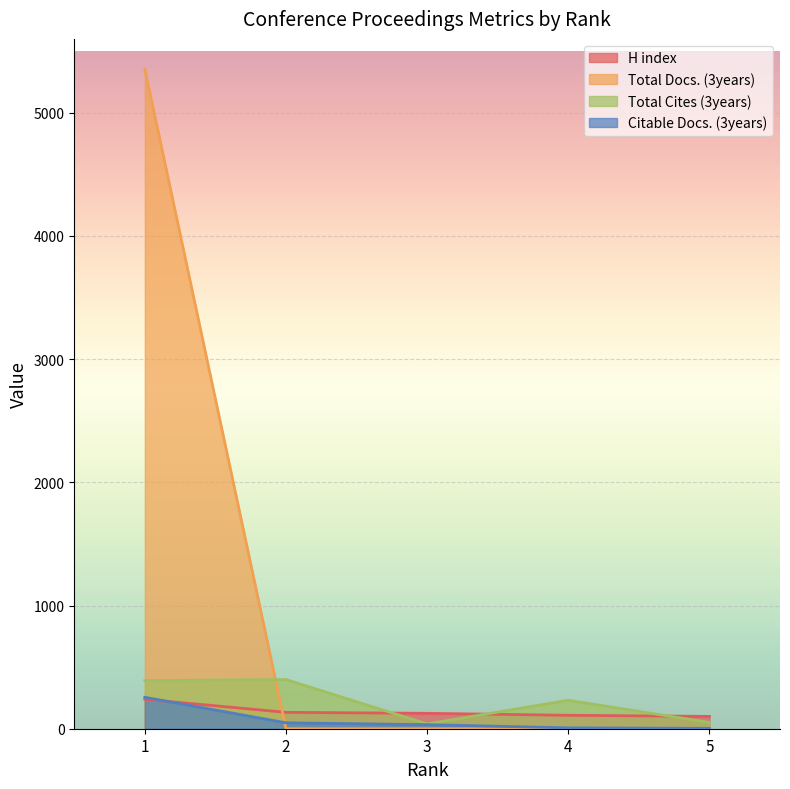

In Total Cites (3years), how many points are higher than both neighbors (excluding endpoints)?

2